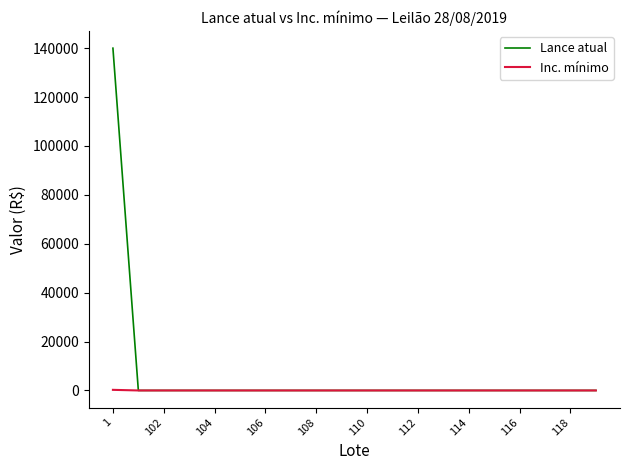

Which series has the widest spread of values?

Lance atual